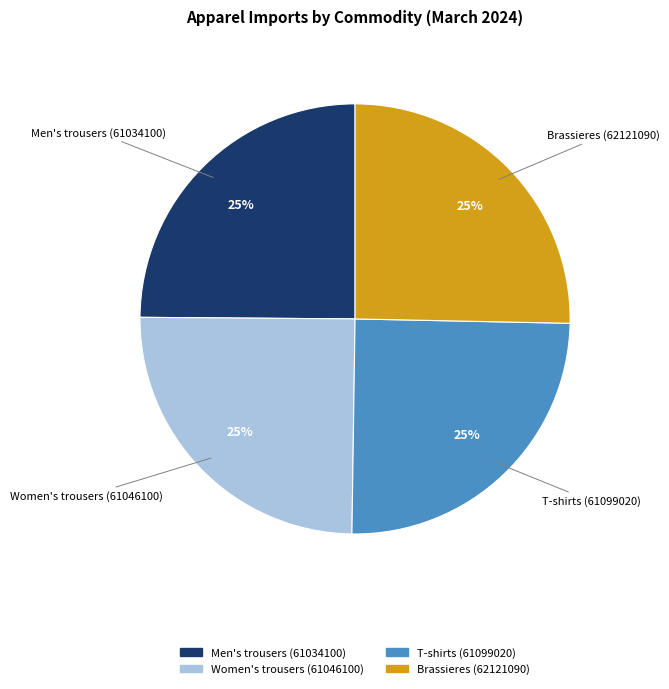

To the nearest percent, what portion does Brassieres (62121090) represent?

25%